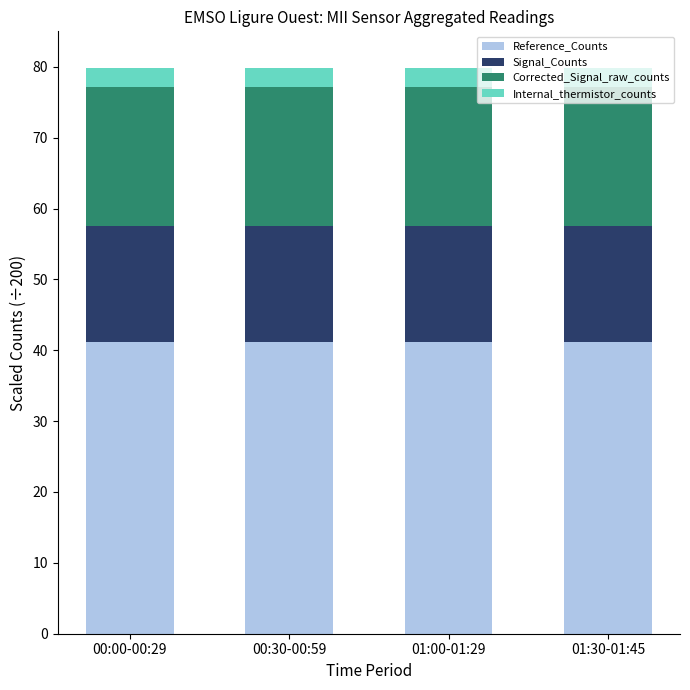

What is the total value across all series at 01:00-01:29?

79.8